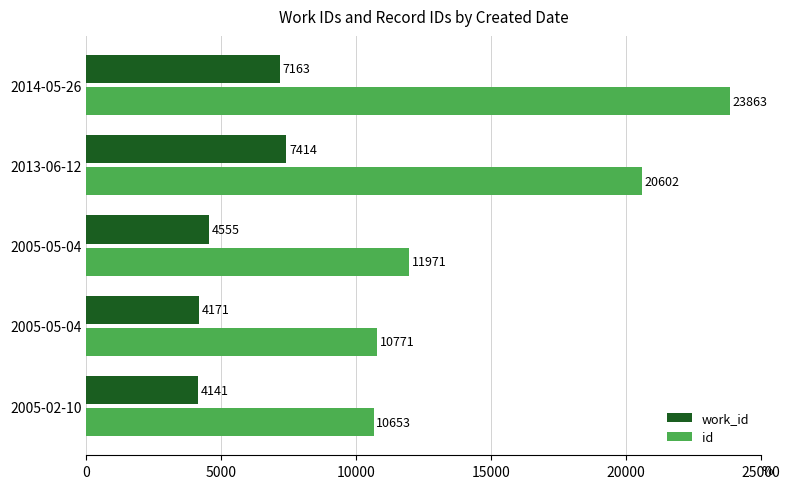

How many series are shown in this chart?

2